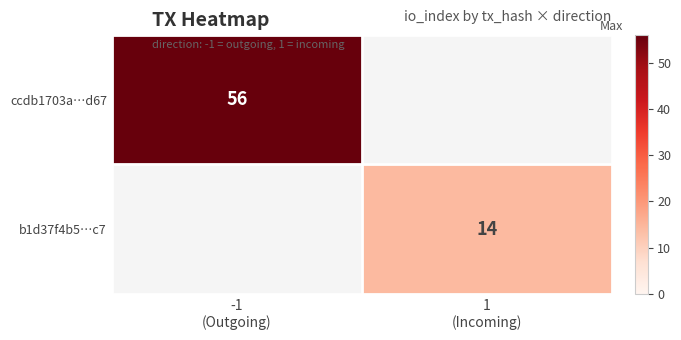

What is the lowest value of the ccdb1703a…d67 series?

56.0